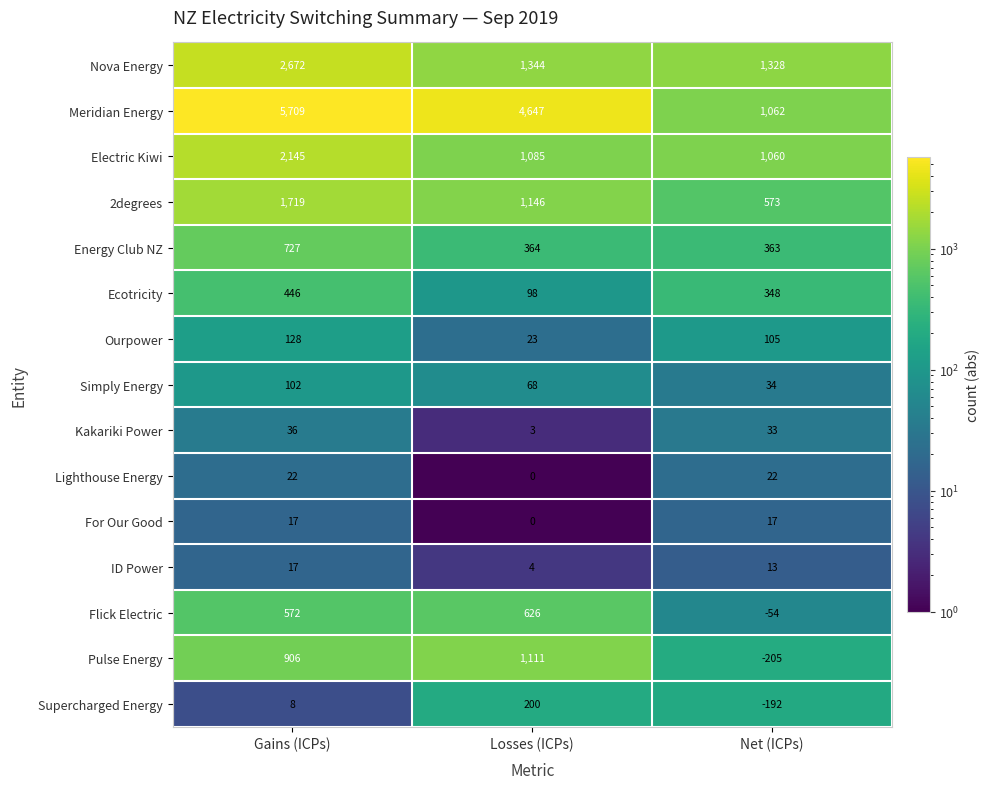

What is the average value of the Nova Energy series?

1781